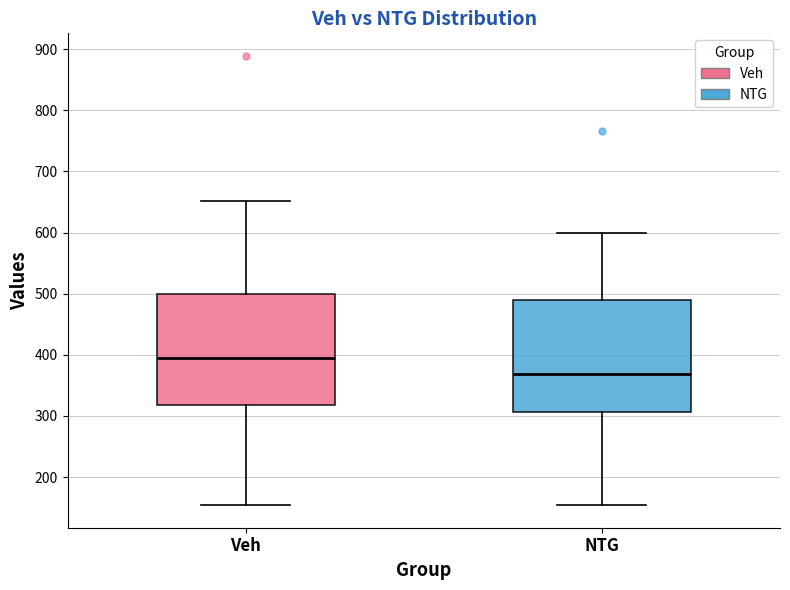

Reading left to right, read every box against the y-axis: the position of its median line, the range the box covers, and the ends of its whiskers. The values are not printed on the chart, so give them approximately, as read against the axis.

Veh: median 390, box 320 to 500, whiskers 150 to 650
NTG: median 370, box 310 to 490, whiskers 150 to 600